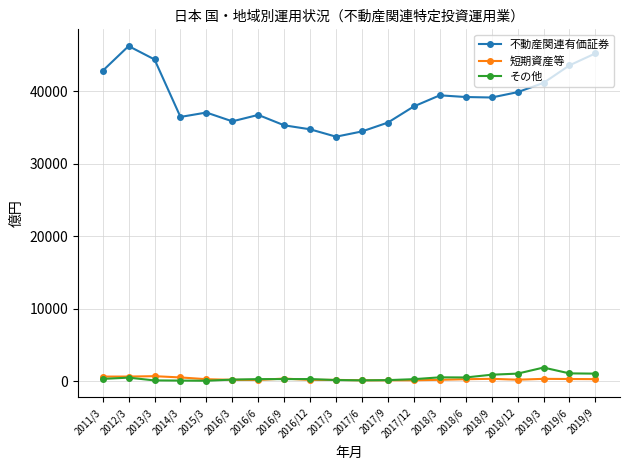

What is the value of the その他 point at the 20th from the left?

1027.3